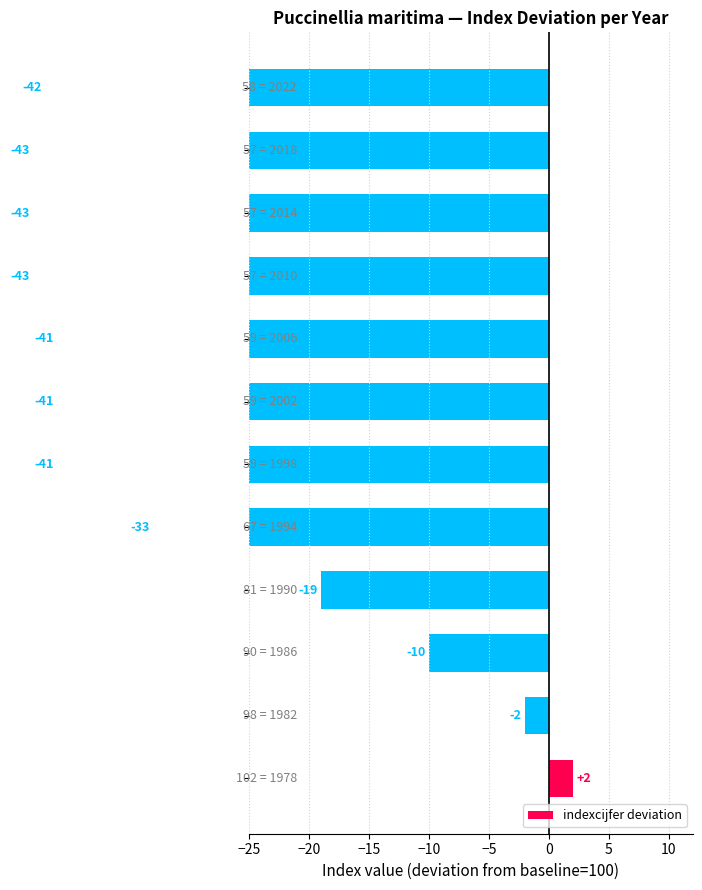

Reading left to right, transcribe all the data shown in this chart.

2	-2	-10	-19	-33	-41	-41	-41	-43	-43	-43	-42